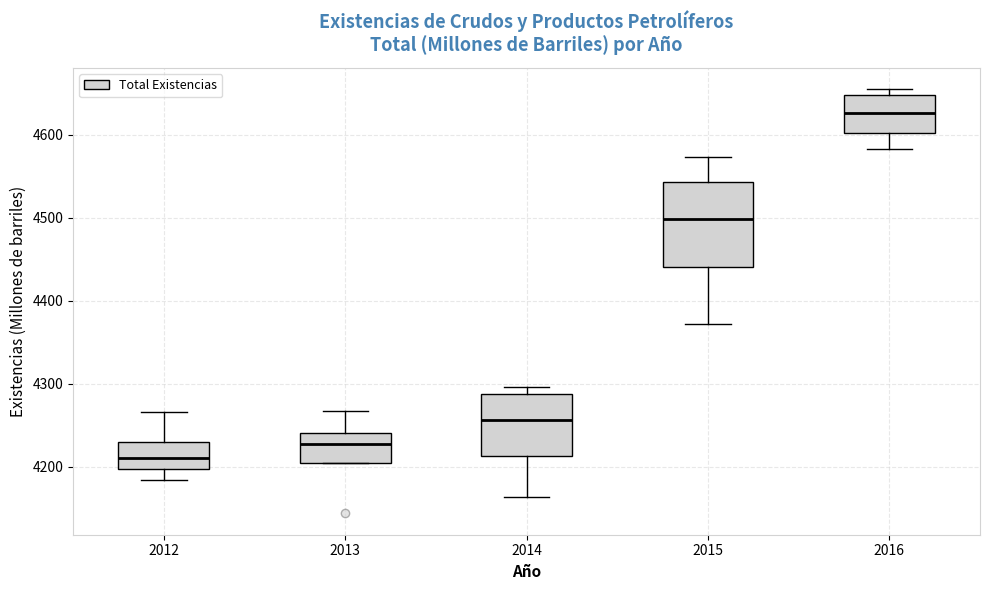

Comparing the boxes themselves (not the whiskers), which one is the tallest?

2015